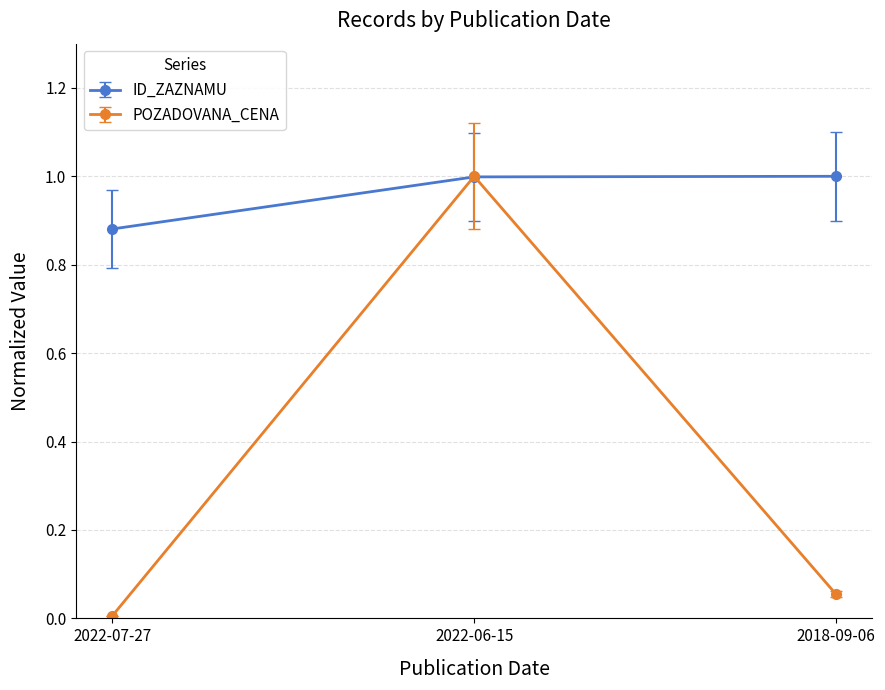

The value of POZADOVANA_CENA at 2022-06-15 is 1.5. True or false?

False